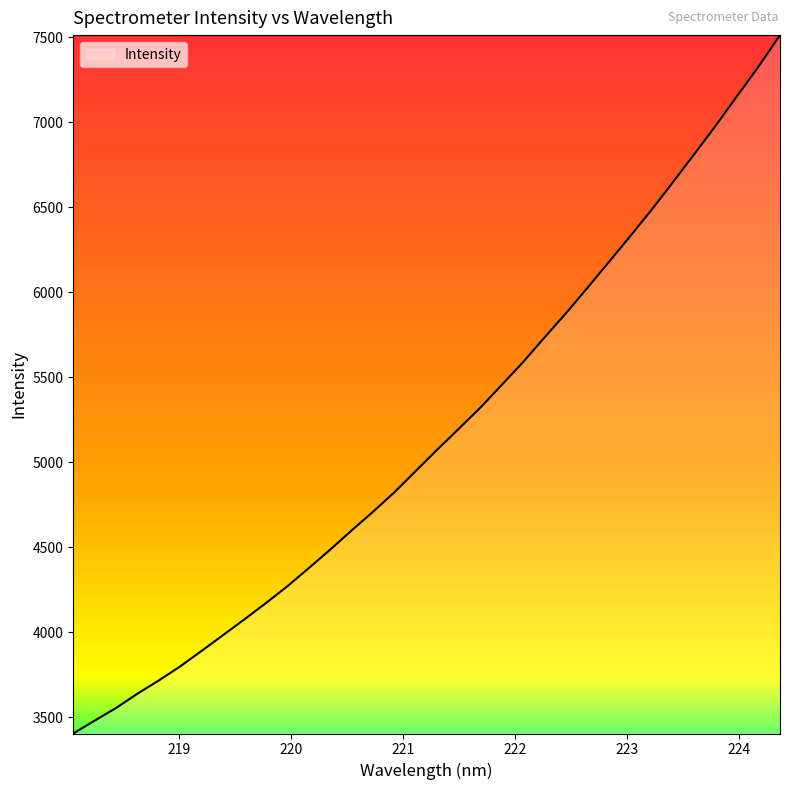

What is the difference between the maximum and minimum values?

4110.6